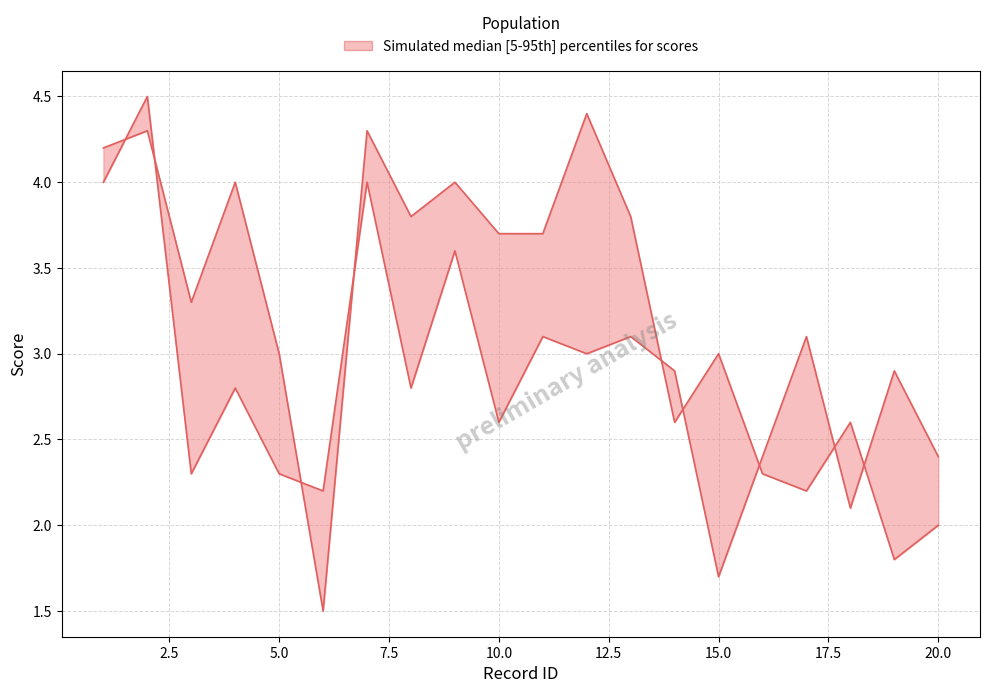

Where is the first local maximum for lower?

2